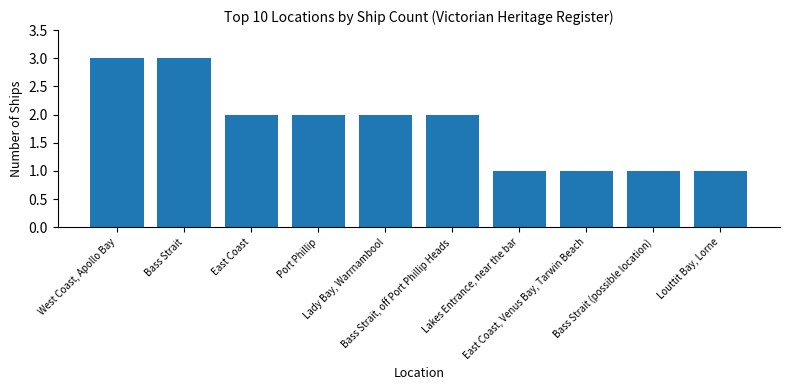

What is the sum of all values?

18